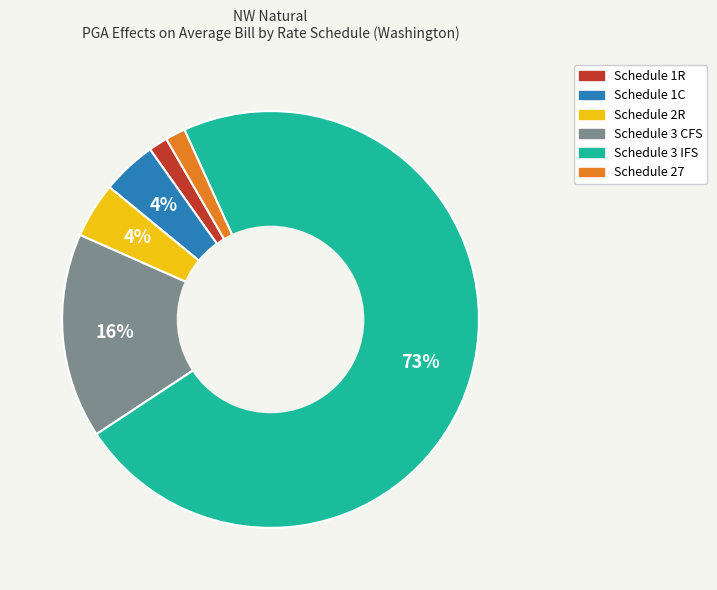

Is there any slice that represents more than half of the pie?

Yes